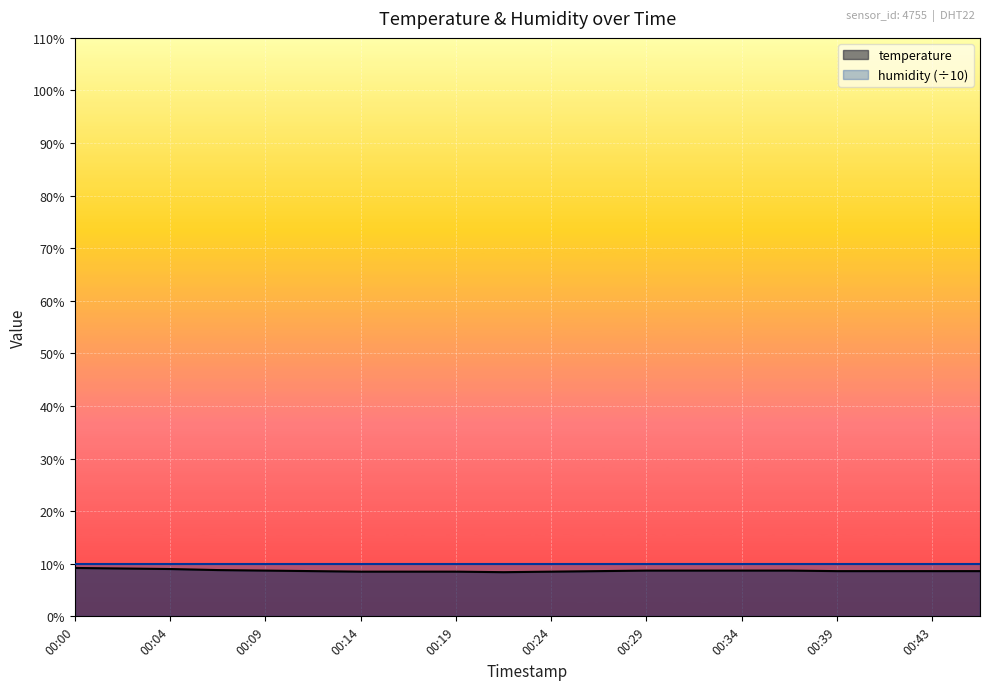

What is the average value?

8.7